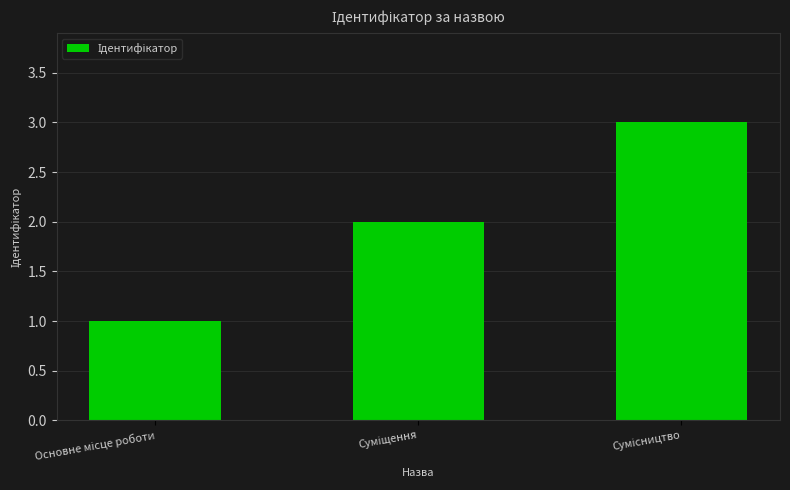

What is the maximum value shown in the chart?

3